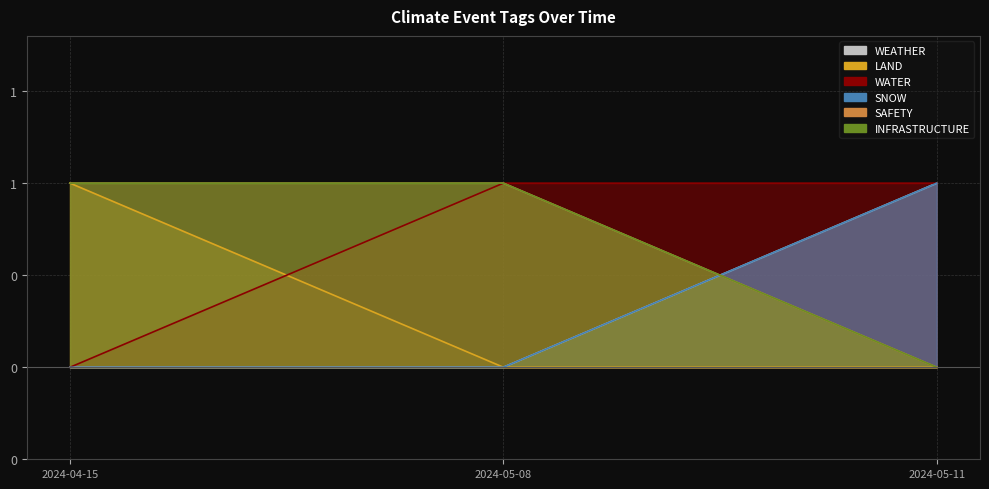

At which category does the chart reach its minimum across all series?

2024-04-15